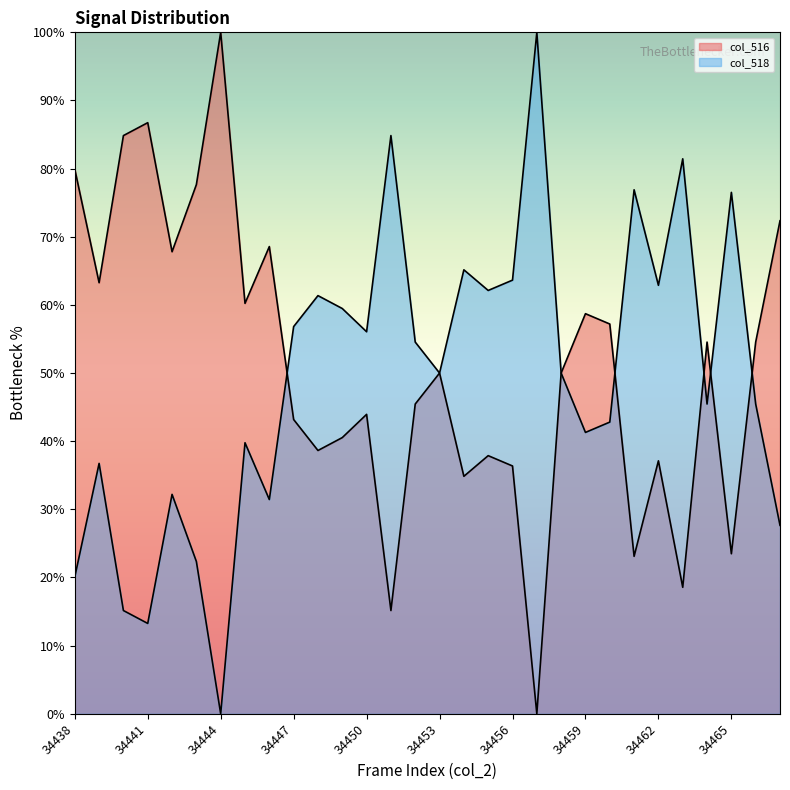

True or false: col_518 and col_516 intersect in this chart.

True